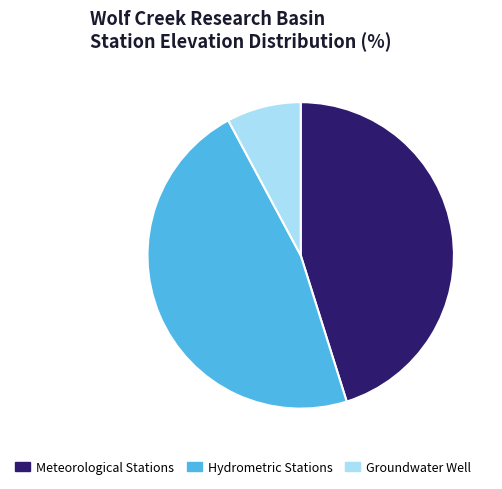

Which slice is the smallest?

Groundwater Well